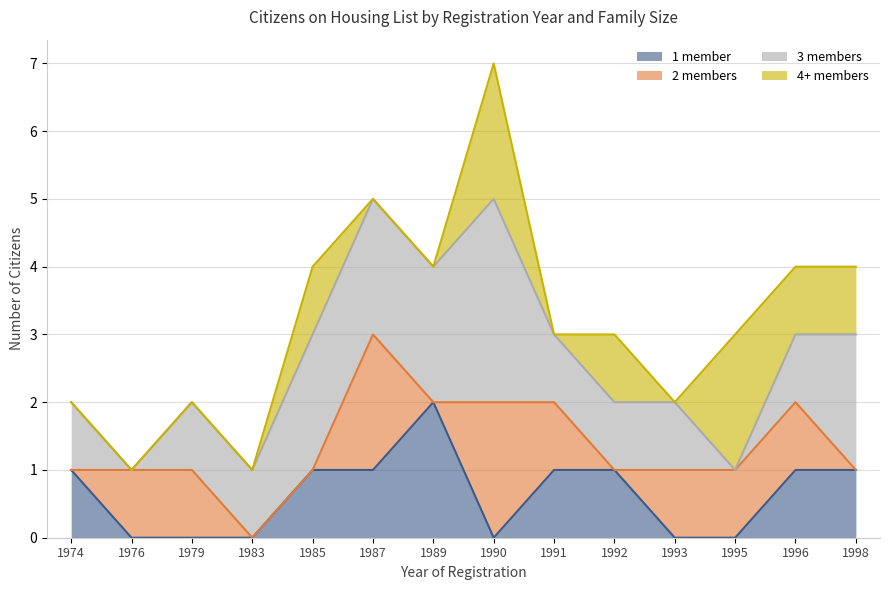

What is the total value across all series at 1996?

4